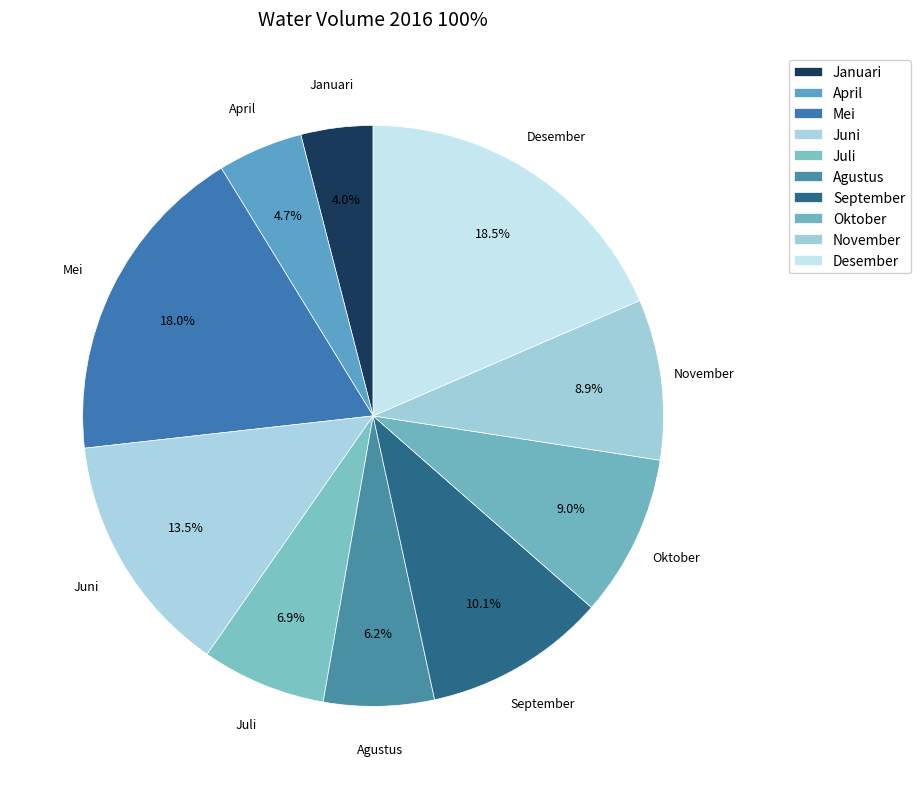

How many slices are in this pie chart?

10